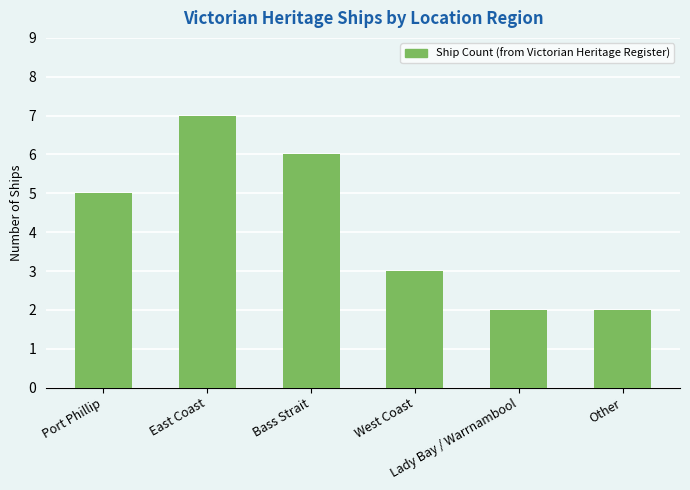

What is the maximum value shown in the chart?

7